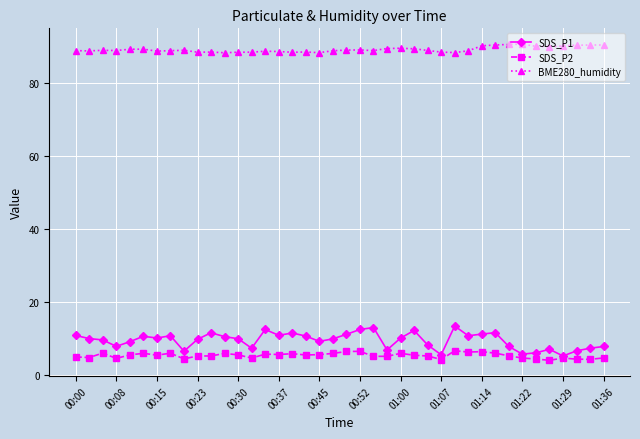

True or false: BME280_humidity and SDS_P1 intersect in this chart.

False